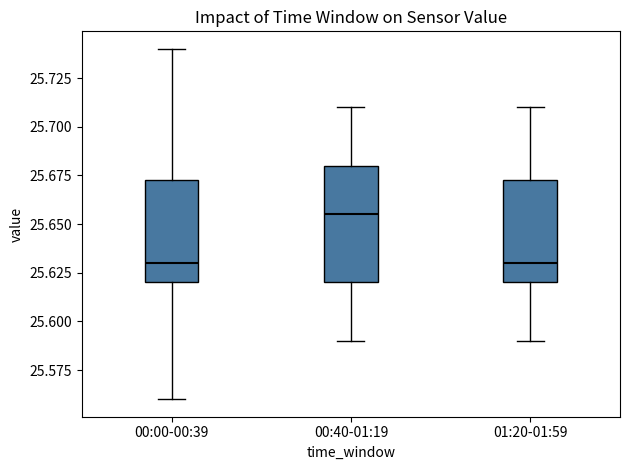

Reading left to right, transcribe this box plot: for each box, give where its median line is, the range the box spans, and where its two whiskers end, as read against the y-axis. The values are not printed on the chart, so give them approximately, as read against the axis.

00:00-00:39: median 25.630, box 25.620 to 25.675, whiskers 25.560 to 25.740
00:40-01:19: median 25.655, box 25.620 to 25.680, whiskers 25.590 to 25.710
01:20-01:59: median 25.630, box 25.620 to 25.675, whiskers 25.590 to 25.710